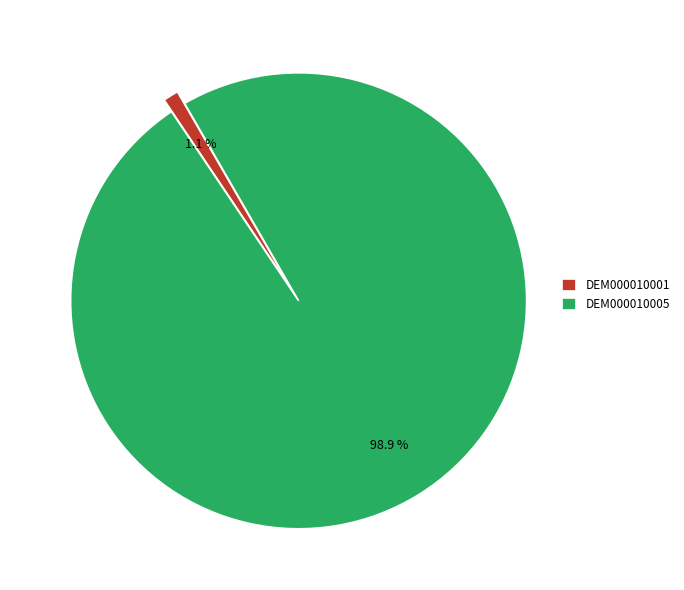

What percentage is the DEM000010005 slice, to the nearest percent?

99%